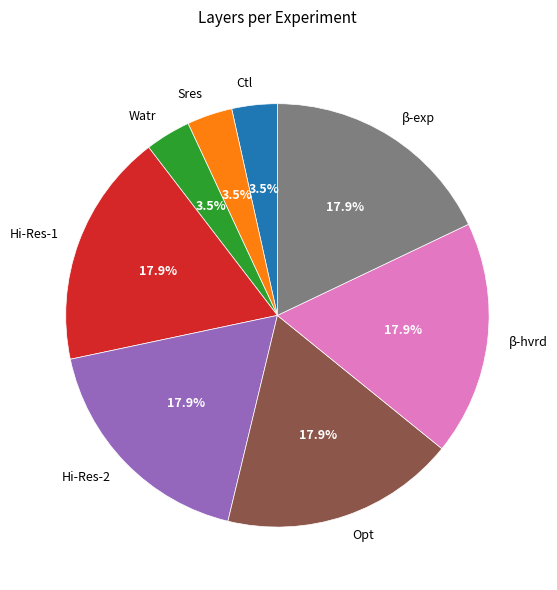

Is there a majority slice in this chart?

No